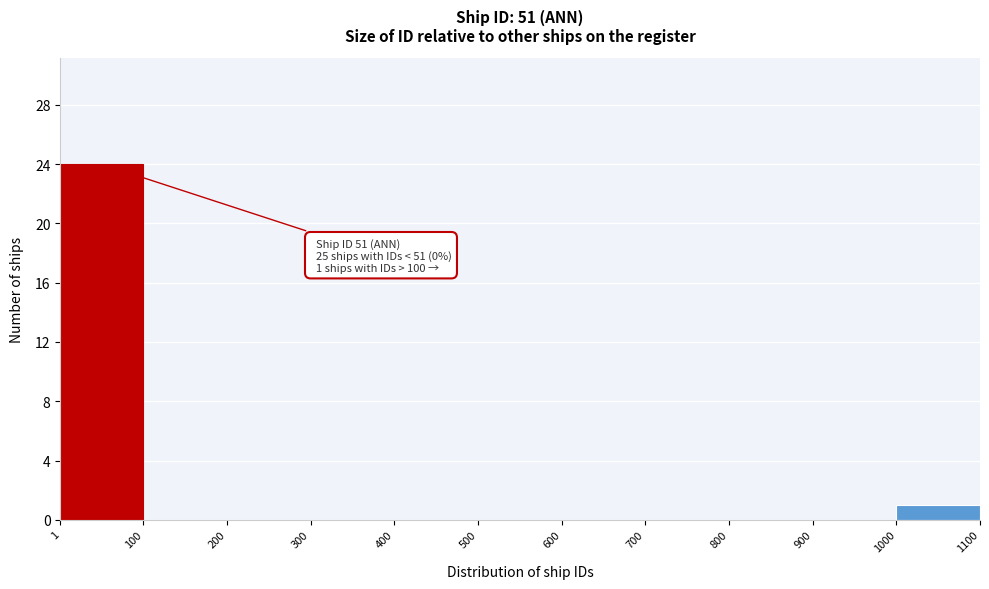

Which range on the x-axis has the tallest bar?

1 to 100